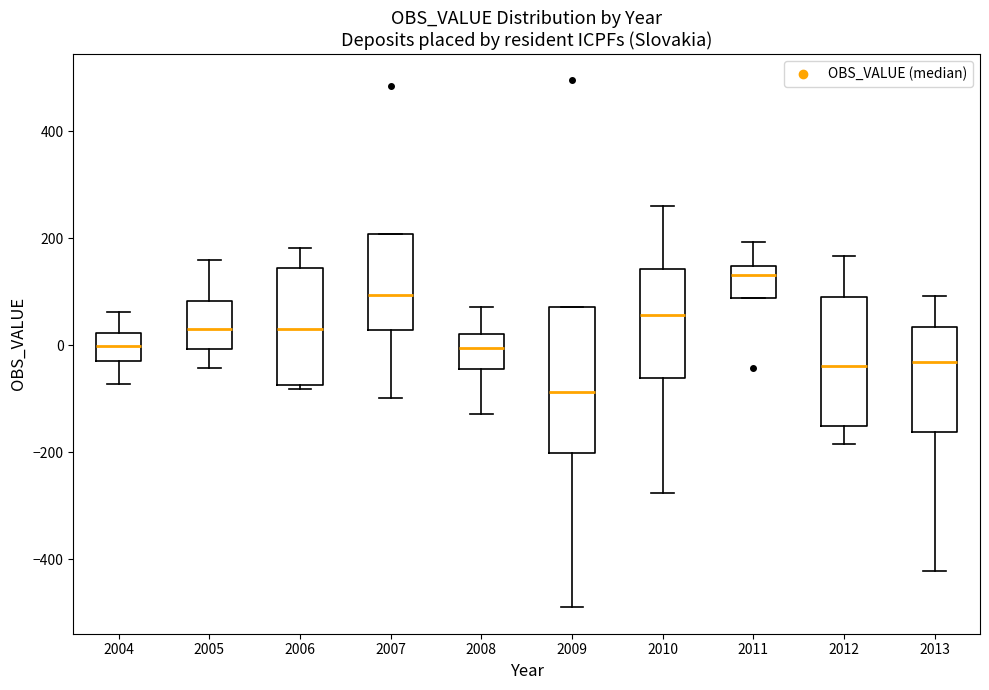

Which box's median line is the highest?

2011